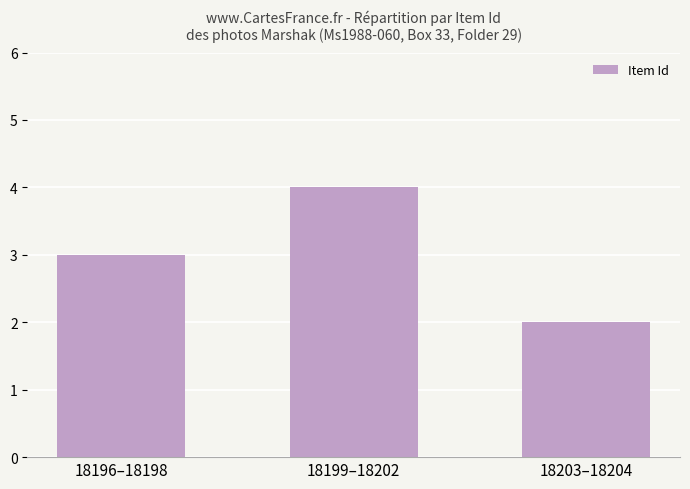

At which category does the chart reach its peak across all series?

18199–18202